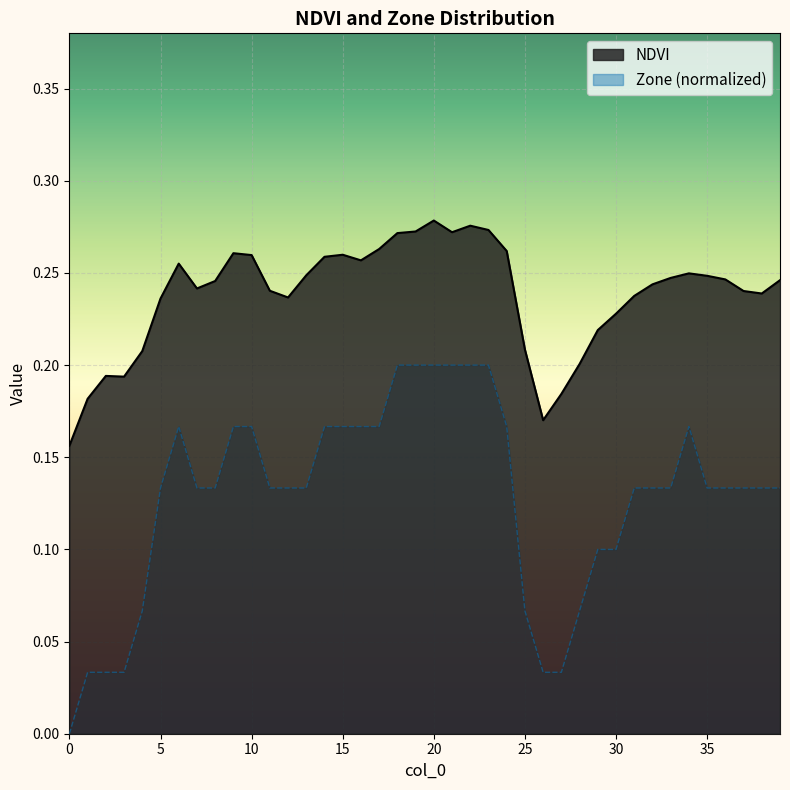

Reading left to right, transcribe all the data shown in this chart.

NDVI: 0=0.2	1=0.2	2=0.2	3=0.2	4=0.2	5=0.2	6=0.3	7=0.2	8=0.2	9=0.3	10=0.3	11=0.2	12=0.2	13=0.2	14=0.3	15=0.3	16=0.3	17=0.3	18=0.3	19=0.3	20=0.3	21=0.3	22=0.3	23=0.3	24=0.3	25=0.2	26=0.2	27=0.2	28=0.2	29=0.2	30=0.2	31=0.2	32=0.2	33=0.2	34=0.2	35=0.2	36=0.2	37=0.2	38=0.2	39=0.2
Zone: 0=0.0	1=0.0	2=0.0	3=0.0	4=0.1	5=0.1	6=0.2	7=0.1	8=0.1	9=0.2	10=0.2	11=0.1	12=0.1	13=0.1	14=0.2	15=0.2	16=0.2	17=0.2	18=0.2	19=0.2	20=0.2	21=0.2	22=0.2	23=0.2	24=0.2	25=0.1	26=0.0	27=0.0	28=0.1	29=0.1	30=0.1	31=0.1	32=0.1	33=0.1	34=0.2	35=0.1	36=0.1	37=0.1	38=0.1	39=0.1